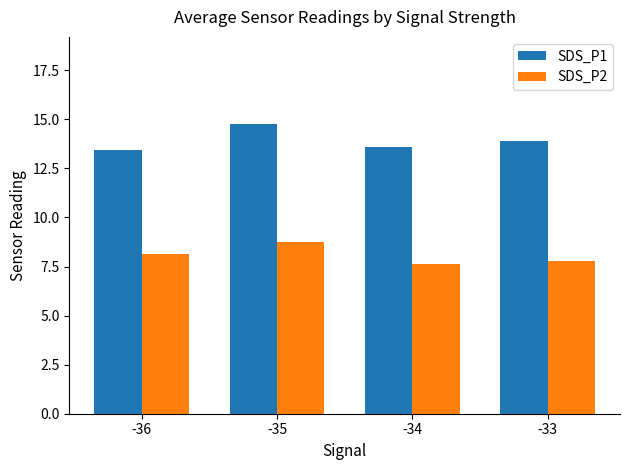

Reading left to right, what are all the values shown in this chart?

SDS_P1: 13.5	14.8	13.6	13.9
SDS_P2: 8.1	8.8	7.7	7.8